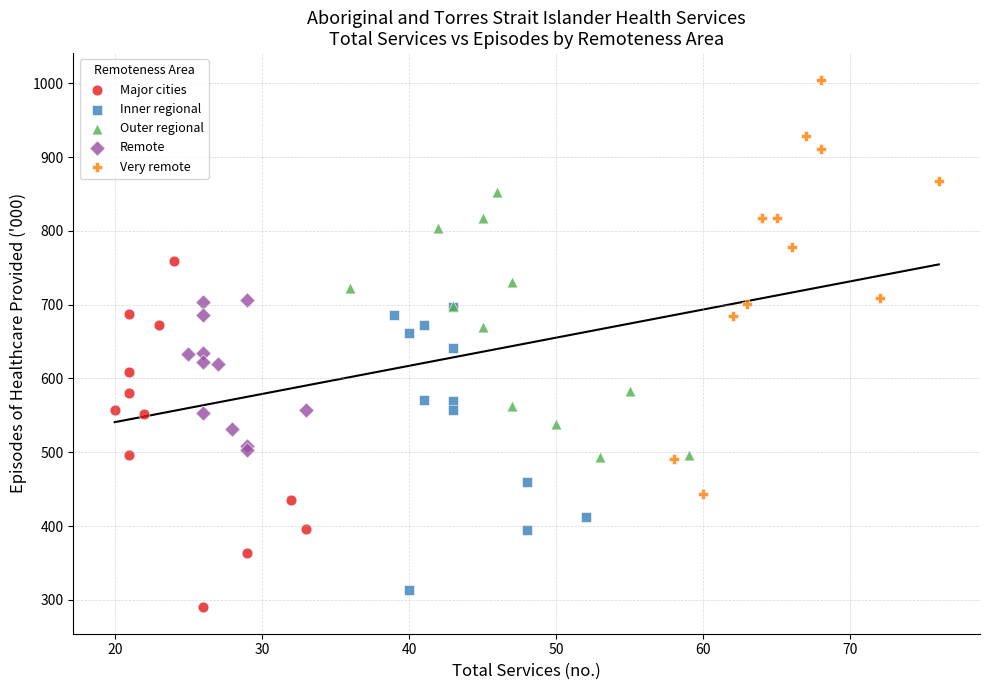

Which series has the largest Y range (max minus min)?

Very remote